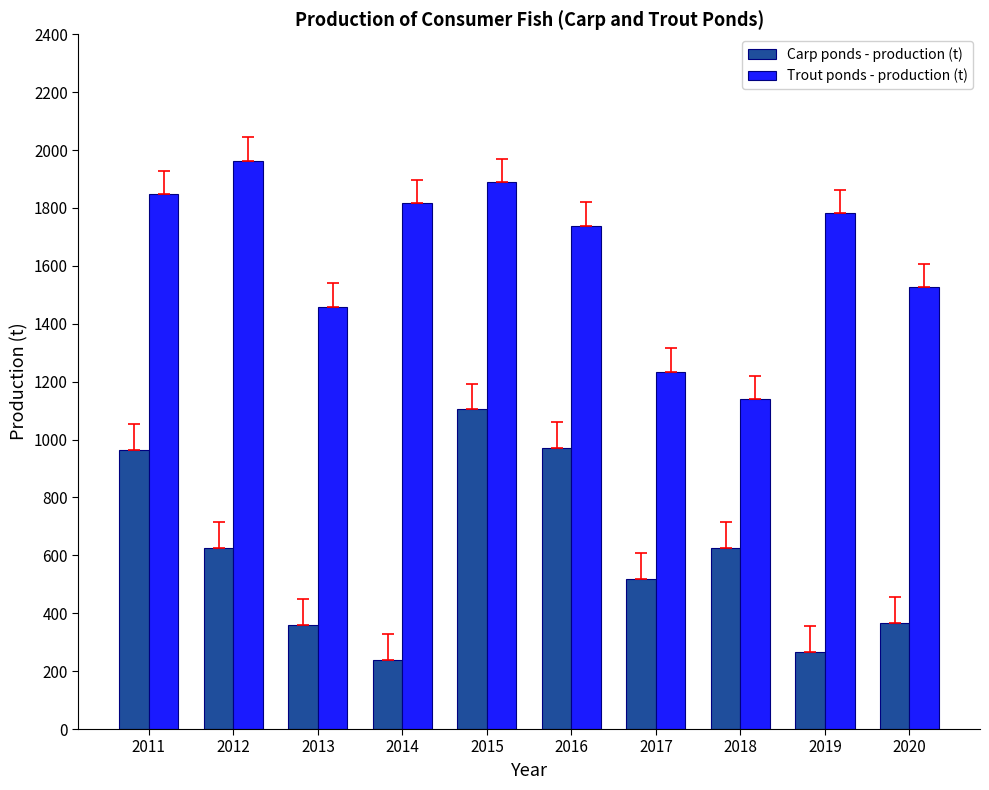

The Carp ponds - production (t) series shows 970 at 2016. True or false?

True